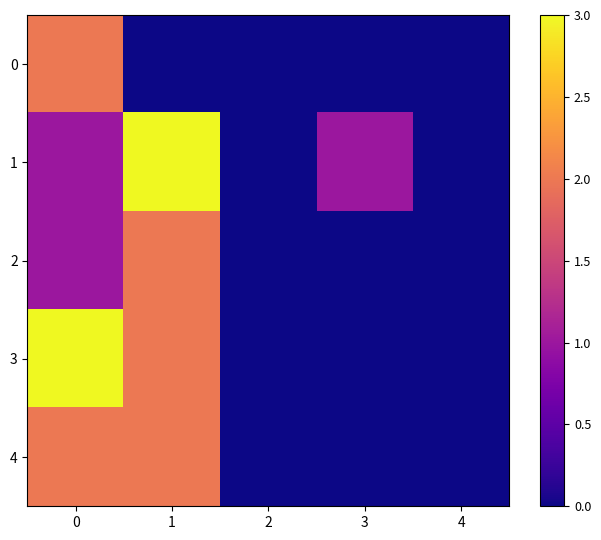

Reading right to left, what are all the values shown in this chart?

0: 4=0	3=0	2=0	1=0	0=2
1: 4=0	3=1	2=0	1=3	0=1
2: 4=0	3=0	2=0	1=2	0=1
3: 4=0	3=0	2=0	1=2	0=3
4: 4=0	3=0	2=0	1=2	0=2